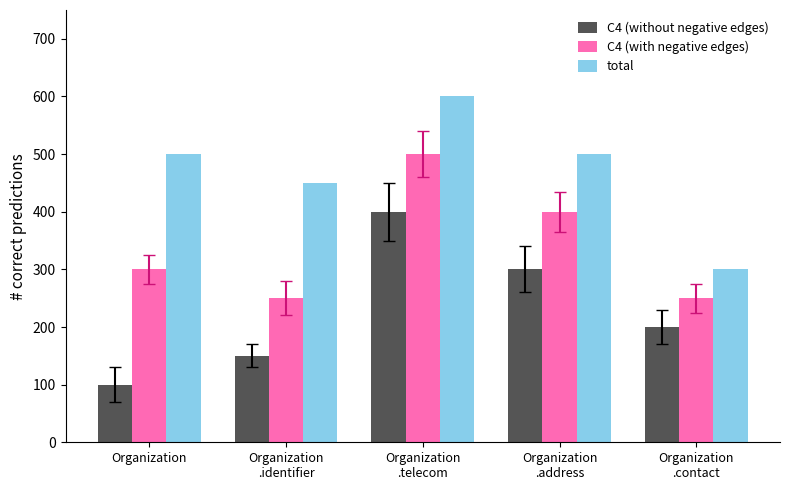

What is the difference between the second highest and second lowest values in the C4 (with negative edges) series?

150